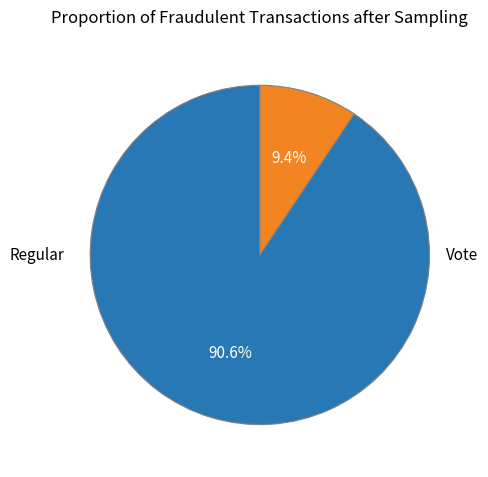

The Regular slice represents 79% of the pie. True or false?

False